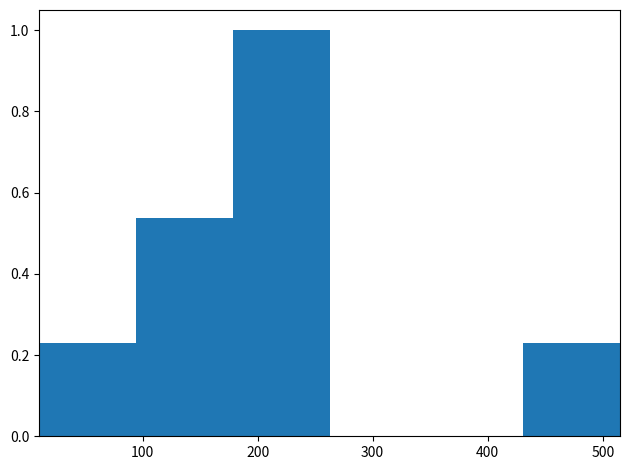

Over which range of the x-axis is the bar tallest?

180 to 260